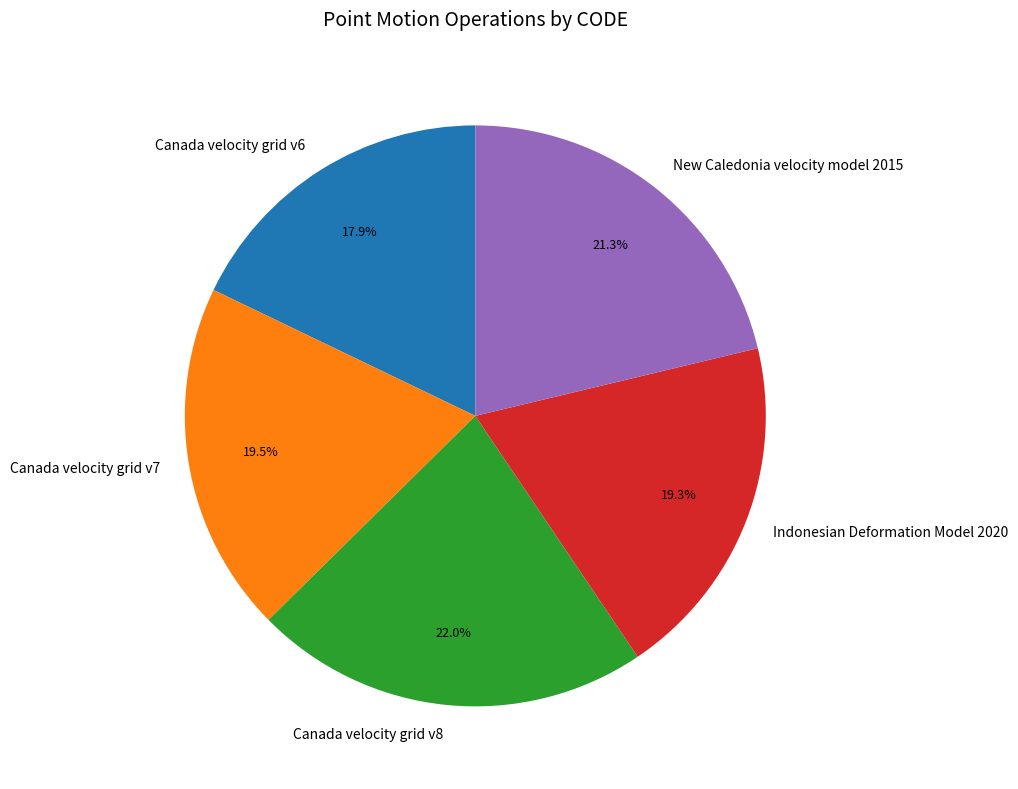

What percentage is NOT represented by Indonesian Deformation Model 2020?

80.7%